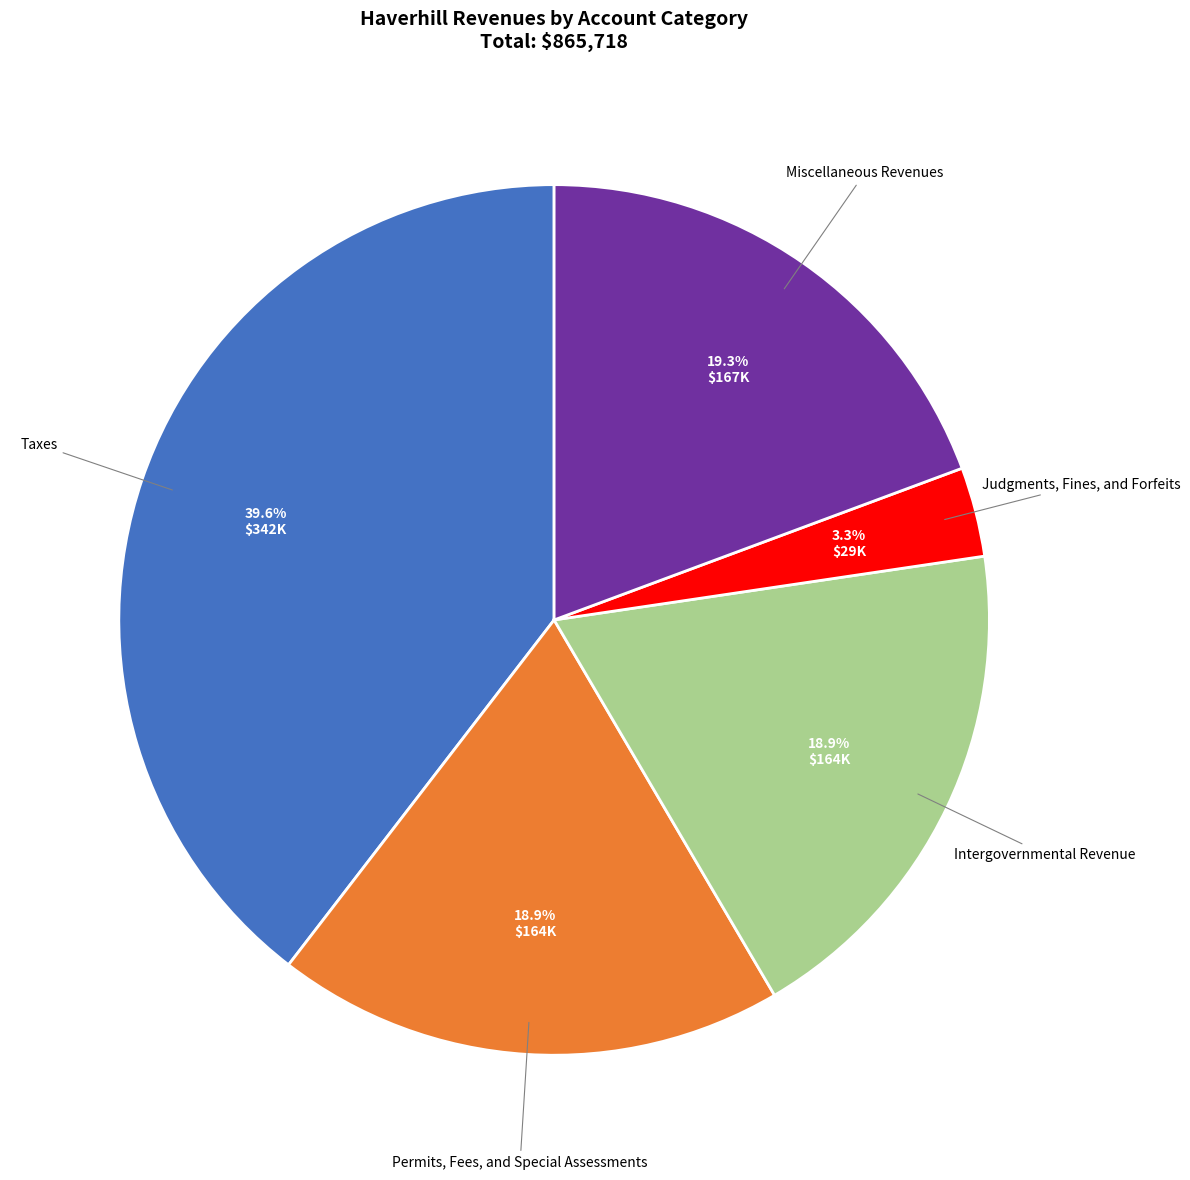

What is the largest slice in the pie chart?

Taxes